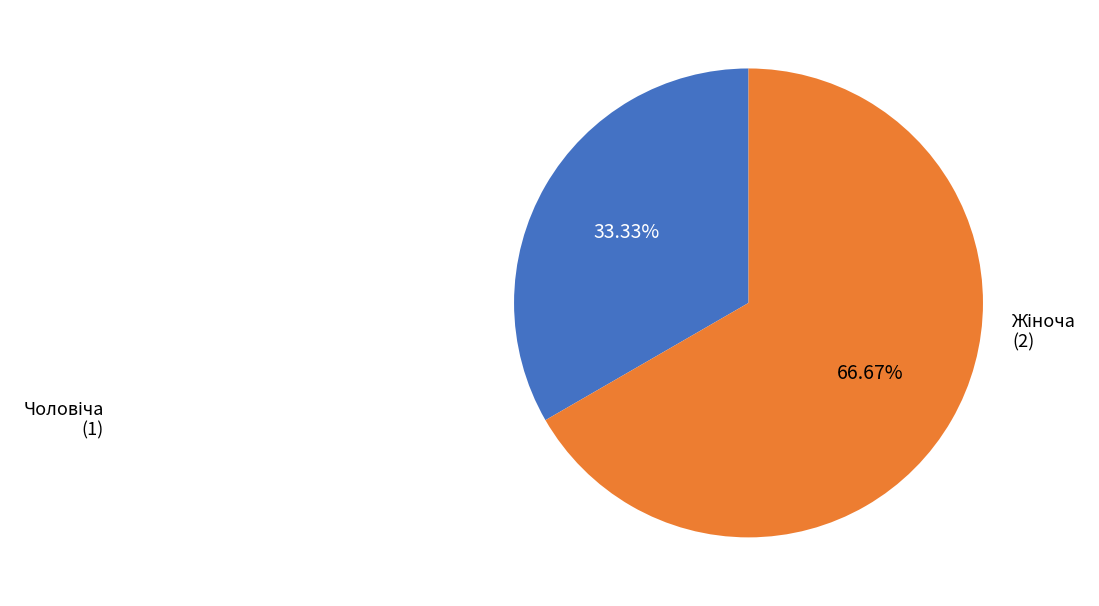

Is there a majority slice in this chart?

Yes